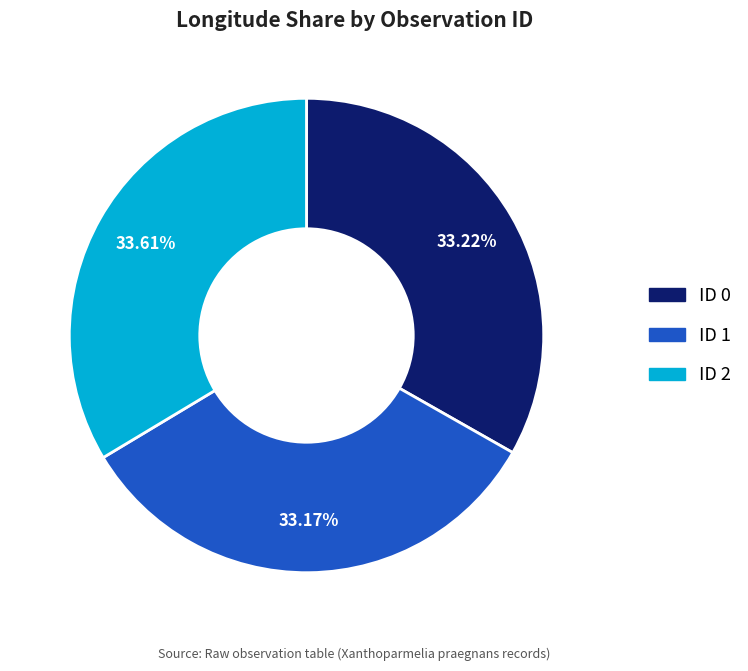

Is there any slice that represents more than half of the pie?

No